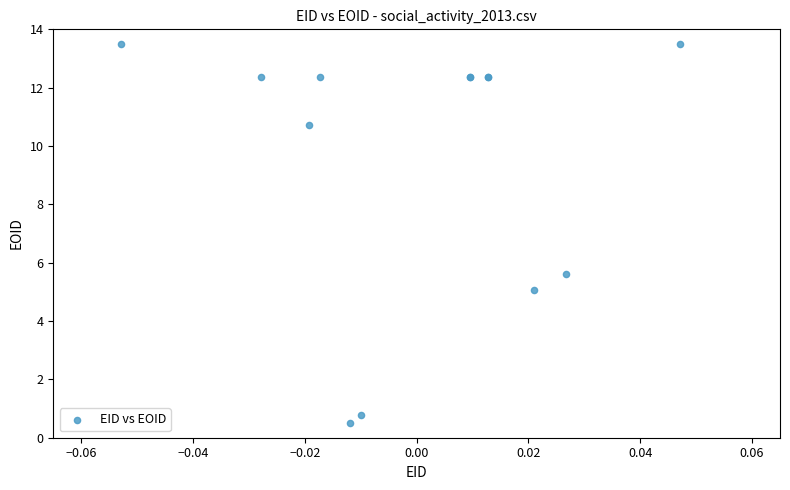

What Y value in the scatter plot is closest to 7?

5.6